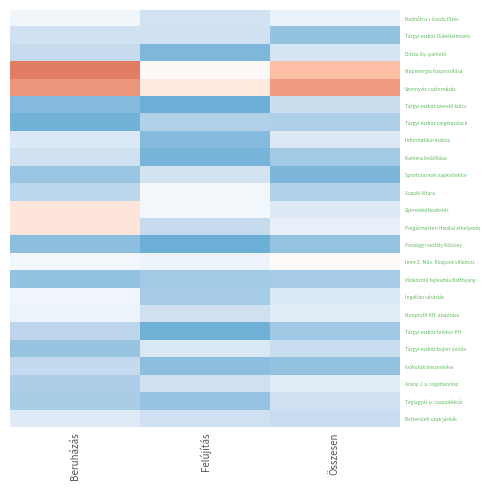

At which category is the sum across all series the highest?

Beruházás